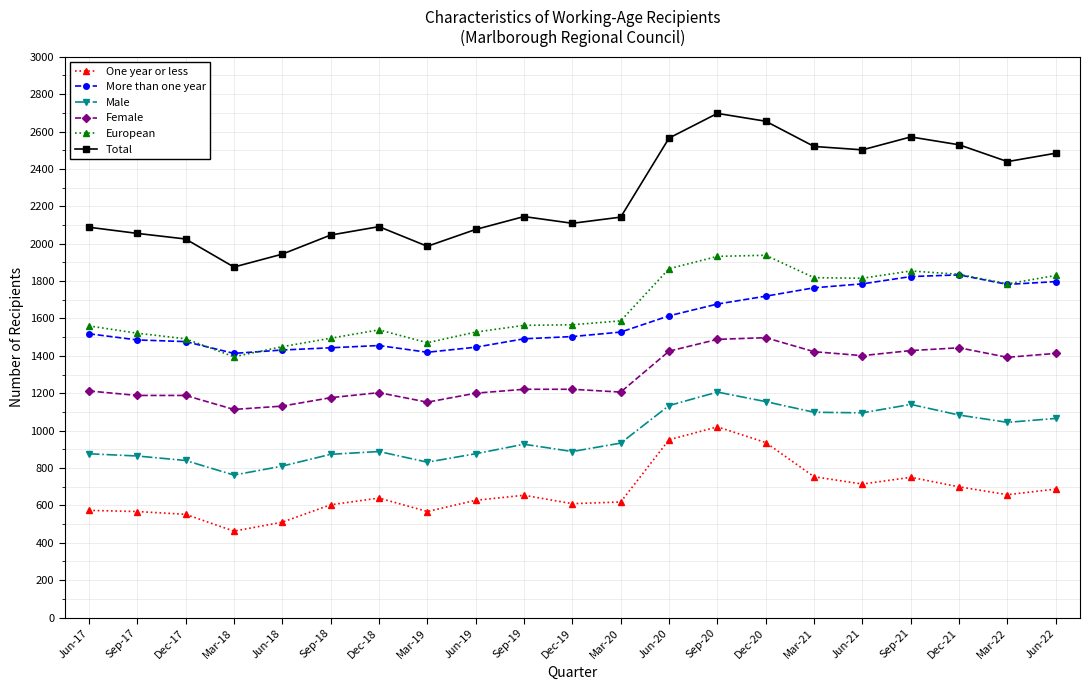

Which series has the largest range (max minus min)?

Total